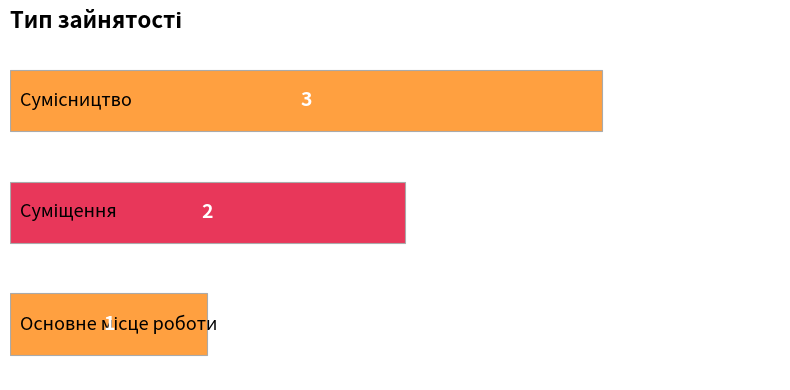

What is the sum of all values?

6